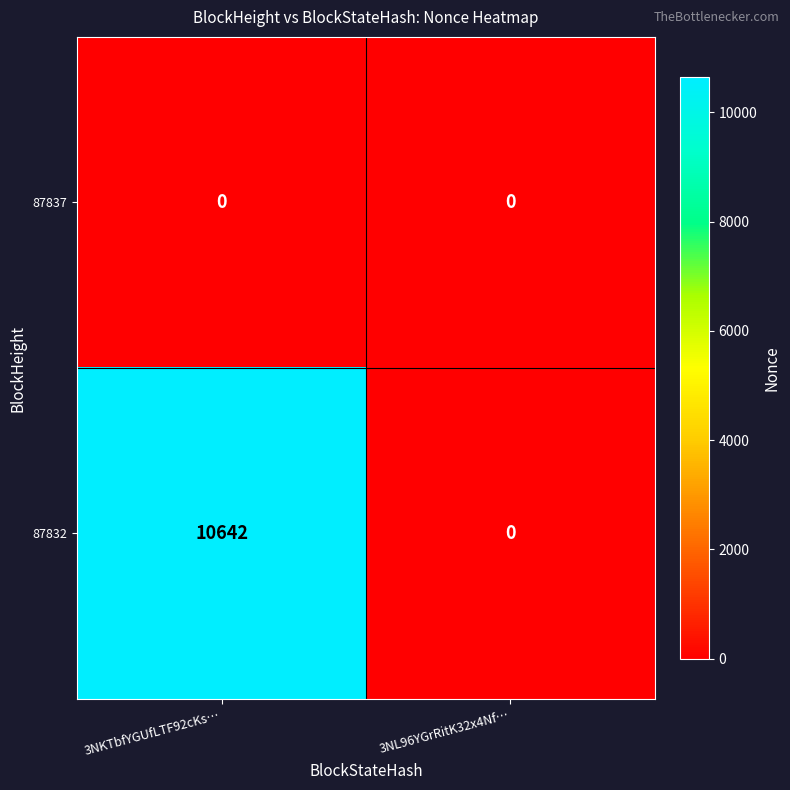

Which series has the largest total across all categories?

87832